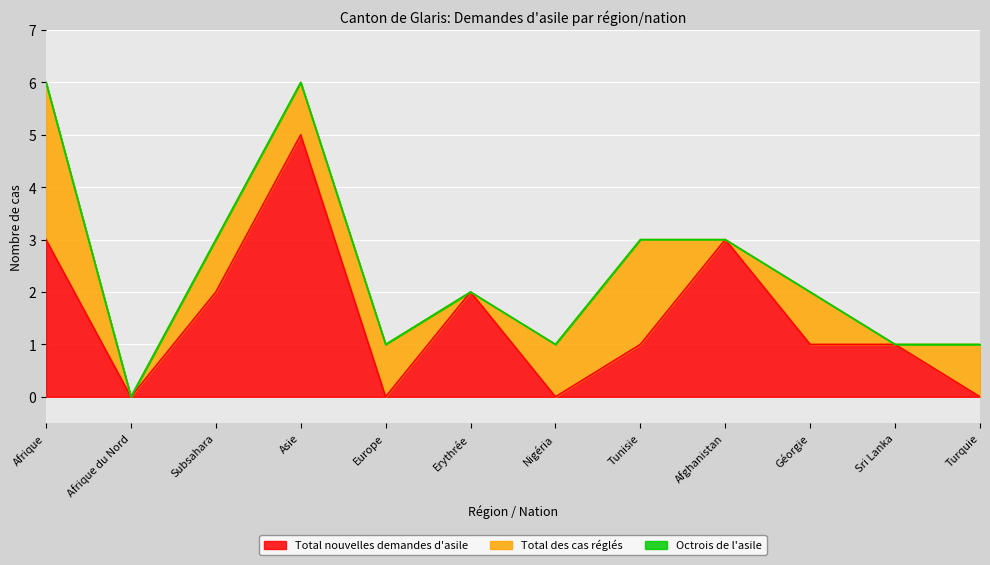

What is the maximum value shown in the chart?

5